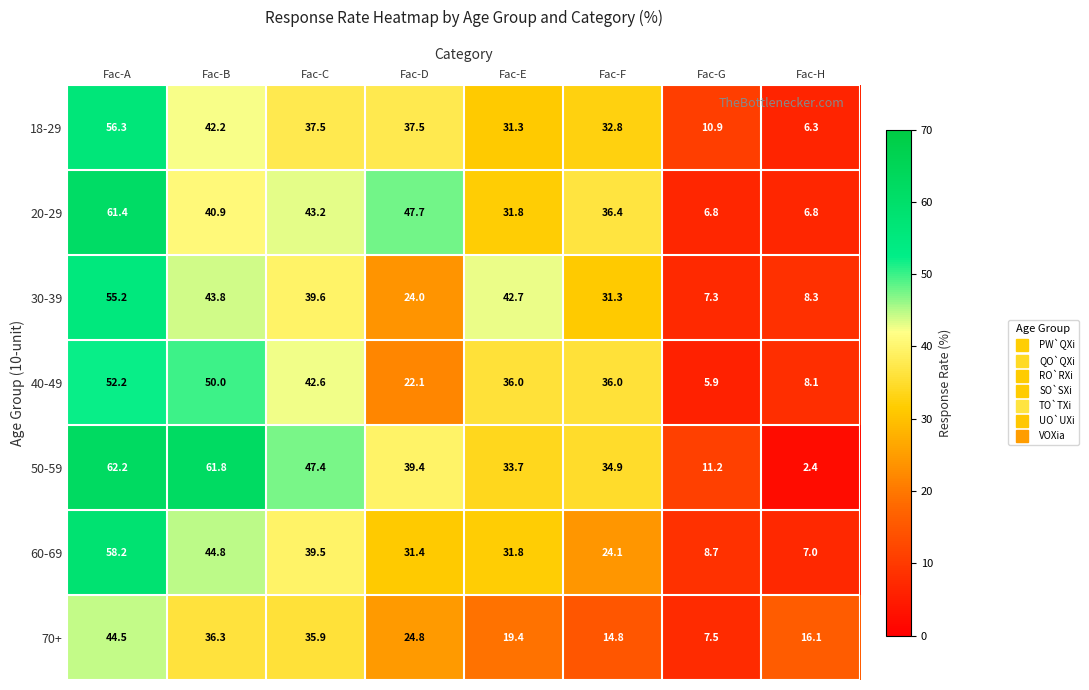

At how many categories does at least one series exceed 9?

8